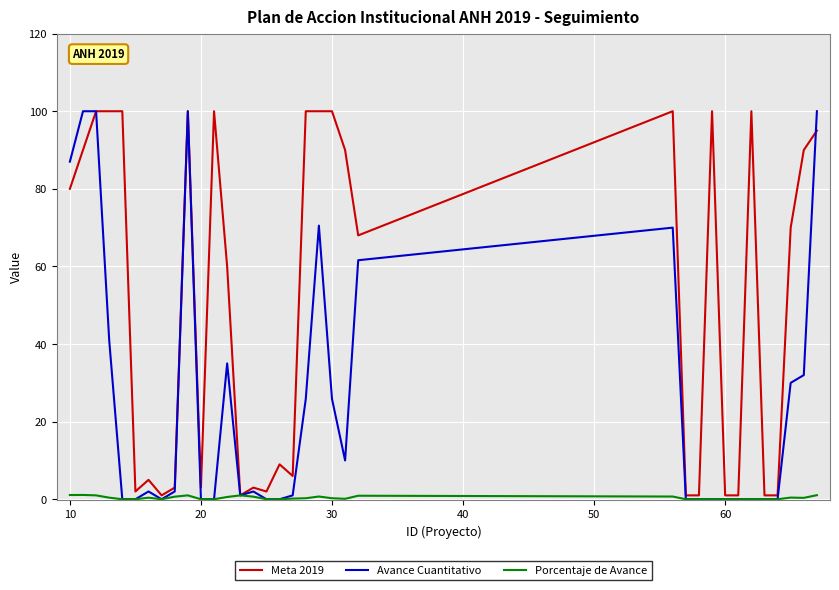

Which series has the largest total across all categories?

Meta 2019